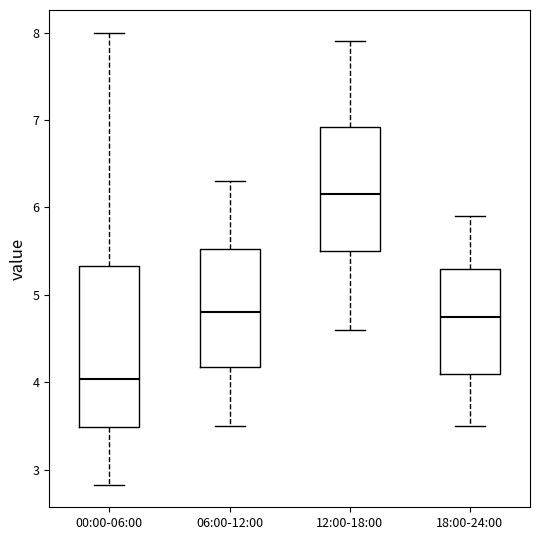

Reading left to right, transcribe this box plot: for each box, give where its median line is, the range the box spans, and where its two whiskers end, as read against the y-axis. The values are not printed on the chart, so give them approximately, as read against the axis.

00:00-06:00: median 4.0, box 3.5 to 5.3, whiskers 2.8 to 8.0
06:00-12:00: median 4.8, box 4.2 to 5.5, whiskers 3.5 to 6.3
12:00-18:00: median 6.2, box 5.5 to 6.9, whiskers 4.6 to 7.9
18:00-24:00: median 4.8, box 4.1 to 5.3, whiskers 3.5 to 5.9